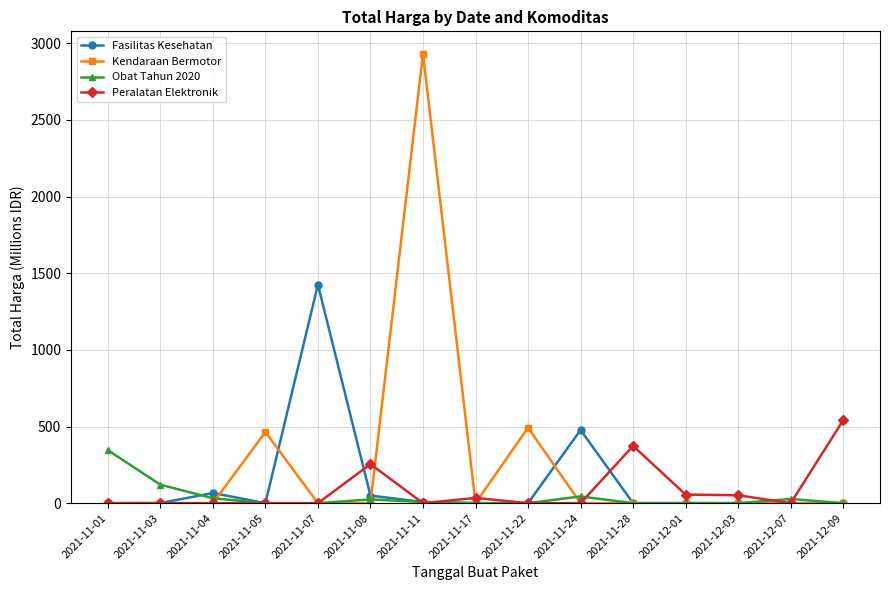

Where do Fasilitas Kesehatan and Obat Tahun 2020 first cross each other?

2021-11-03 and 2021-11-04